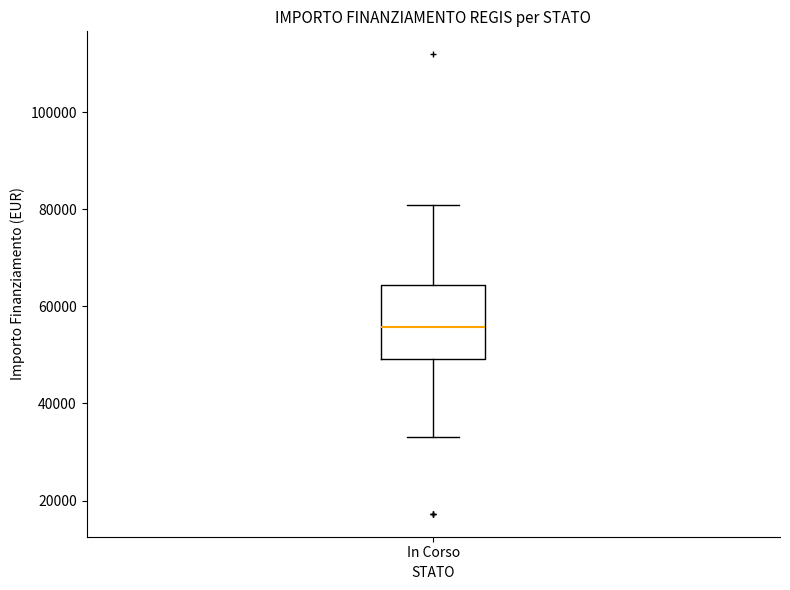

Transcribe this box plot: give where the median line is, the range the box spans, and where the two whiskers end, as read against the y-axis. The values are not printed on the chart, so give them approximately, as read against the axis.

median 56000, box 50000 to 64000, whiskers 32000 to 80000